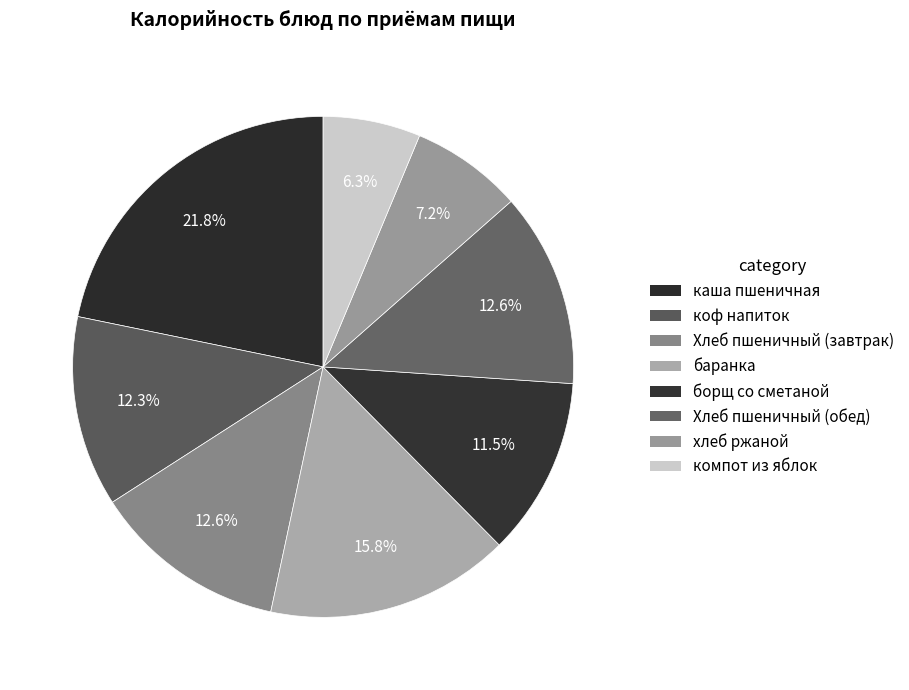

True or false: баранка accounts for 6% of the total.

False